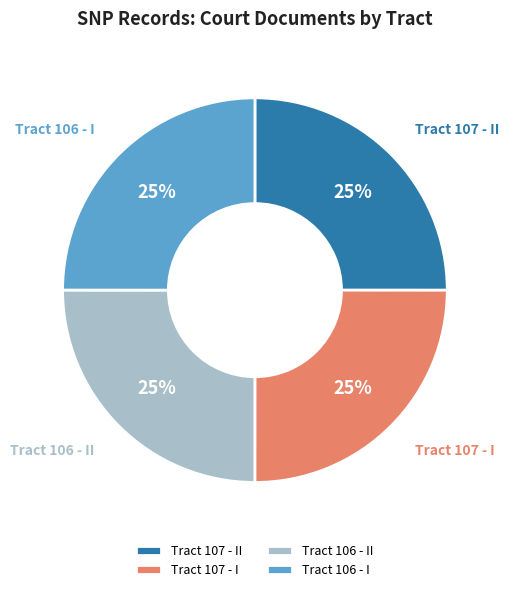

Is there any slice that represents more than half of the pie?

No